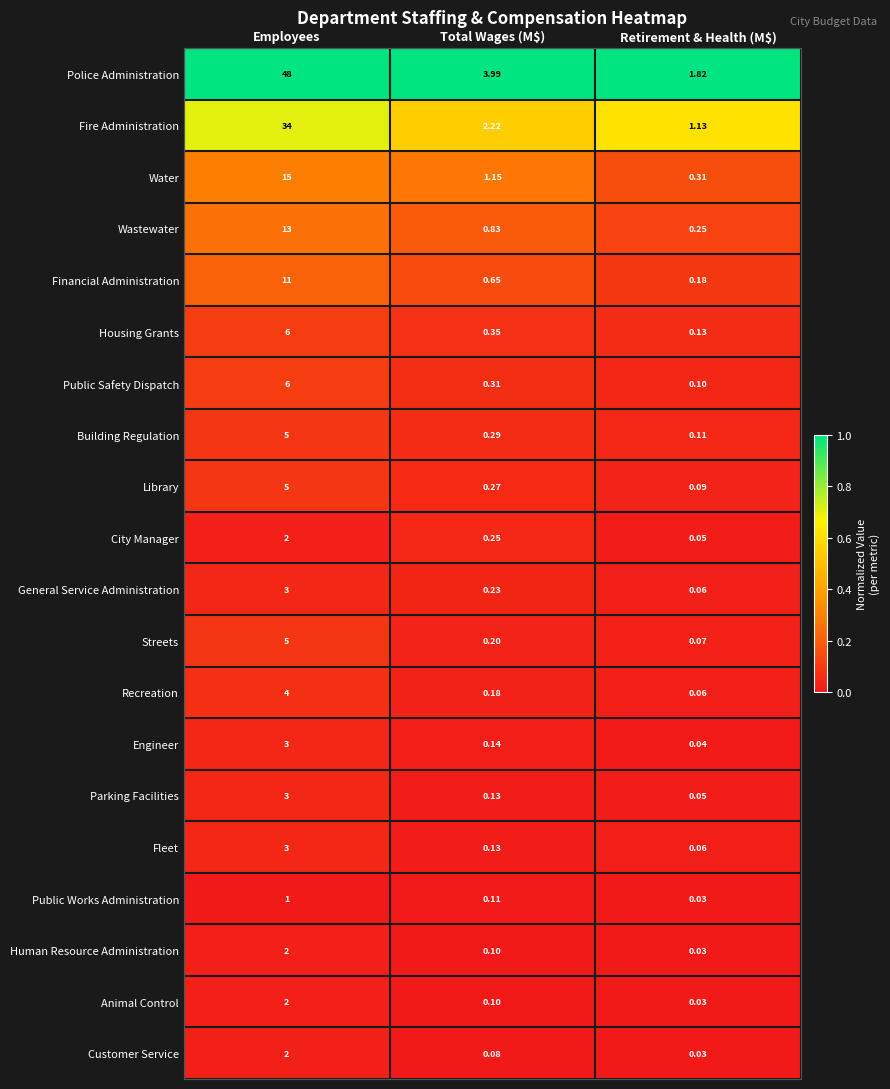

Which series has the largest range (max minus min)?

Police Administration